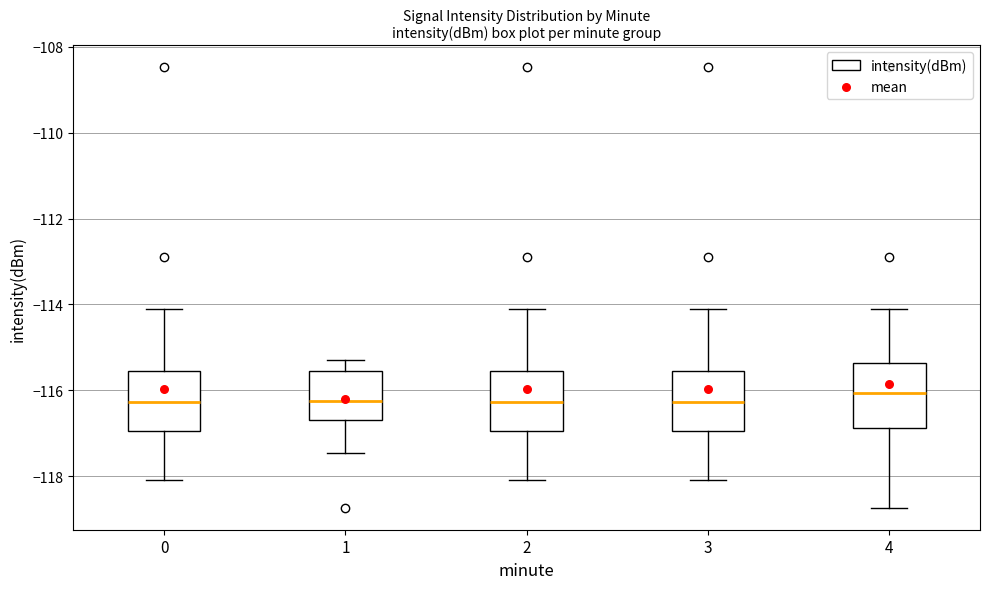

Reading left to right, read every box against the y-axis: the position of its median line, the range the box covers, and the ends of its whiskers. The values are not printed on the chart, so give them approximately, as read against the axis.

0: median -116.2, box -117.0 to -115.6, whiskers -118.0 to -114.2
1: median -116.2, box -116.6 to -115.6, whiskers -117.4 to -115.2
2: median -116.2, box -117.0 to -115.6, whiskers -118.0 to -114.2
3: median -116.2, box -117.0 to -115.6, whiskers -118.0 to -114.2
4: median -116.0, box -116.8 to -115.4, whiskers -118.8 to -114.2